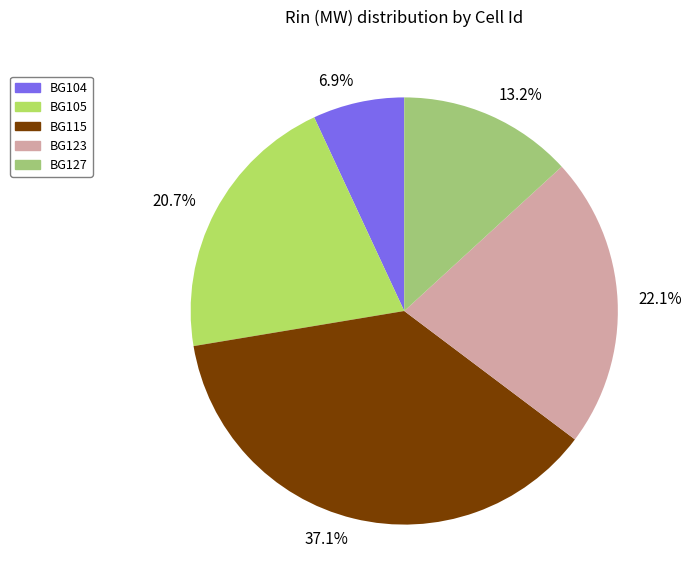

To the nearest percent, what portion does BG123 represent?

22%